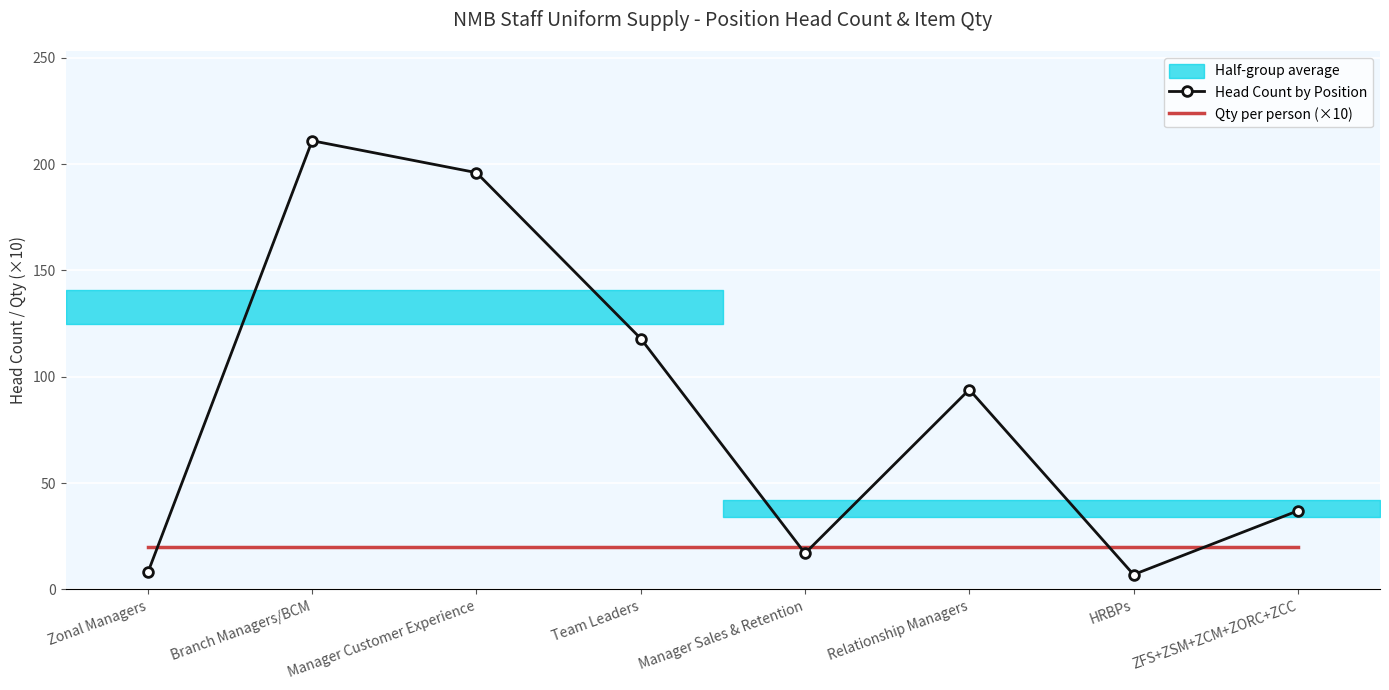

True or false: Head Count by Position and Qty per person (×10) cross at least once.

True